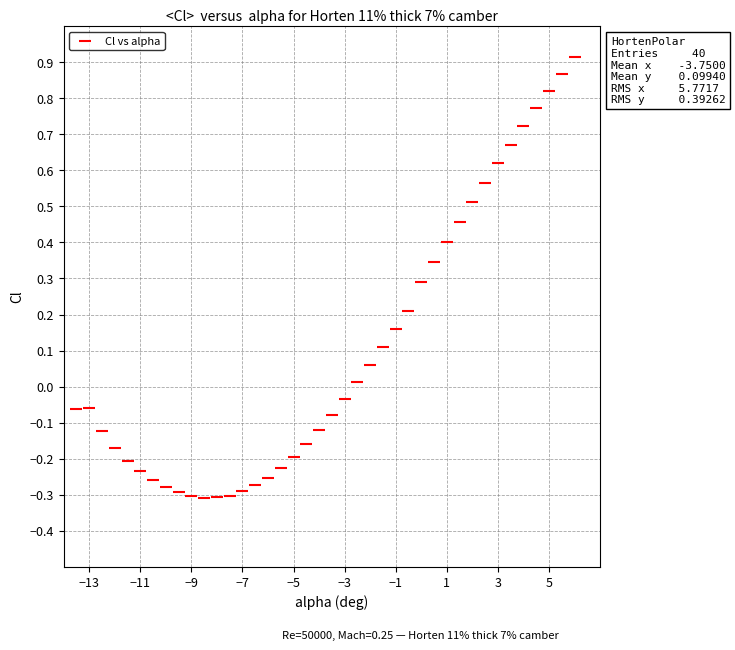

What is the range of Y values (max minus min)?

1.2